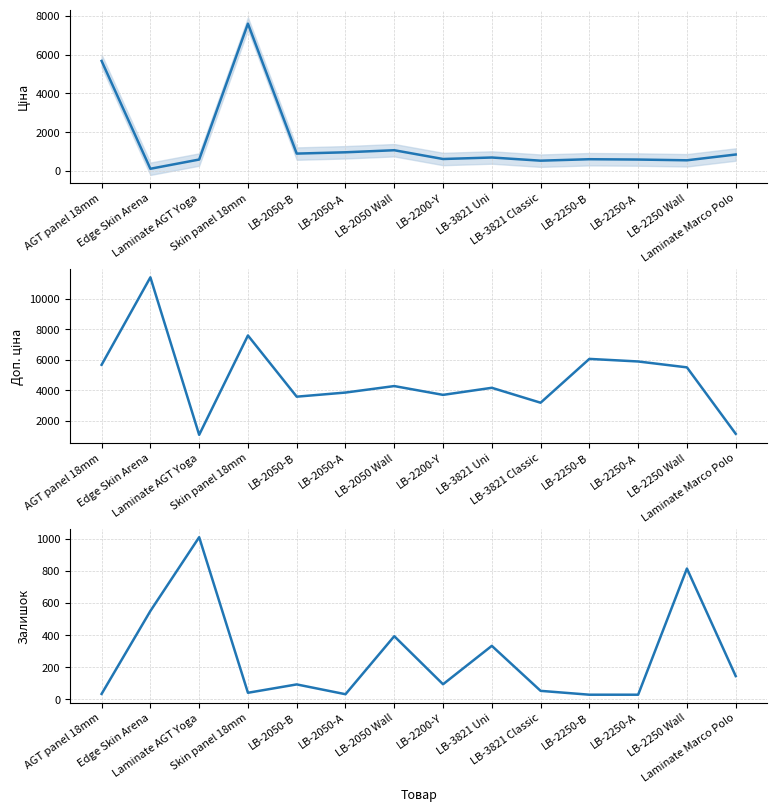

At which category is the sum across all series the highest?

Skin panel 18mm